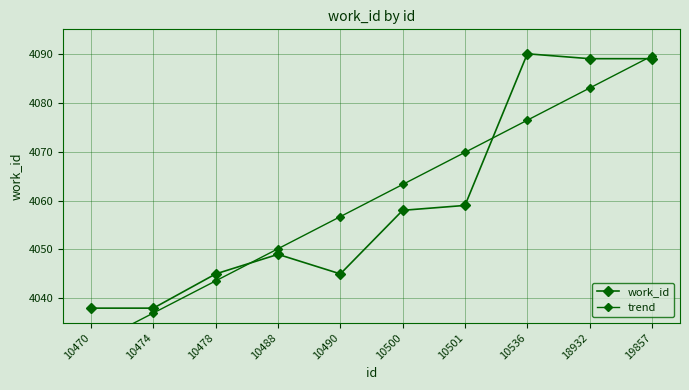

What is the sum of all work_id values?

40600.0